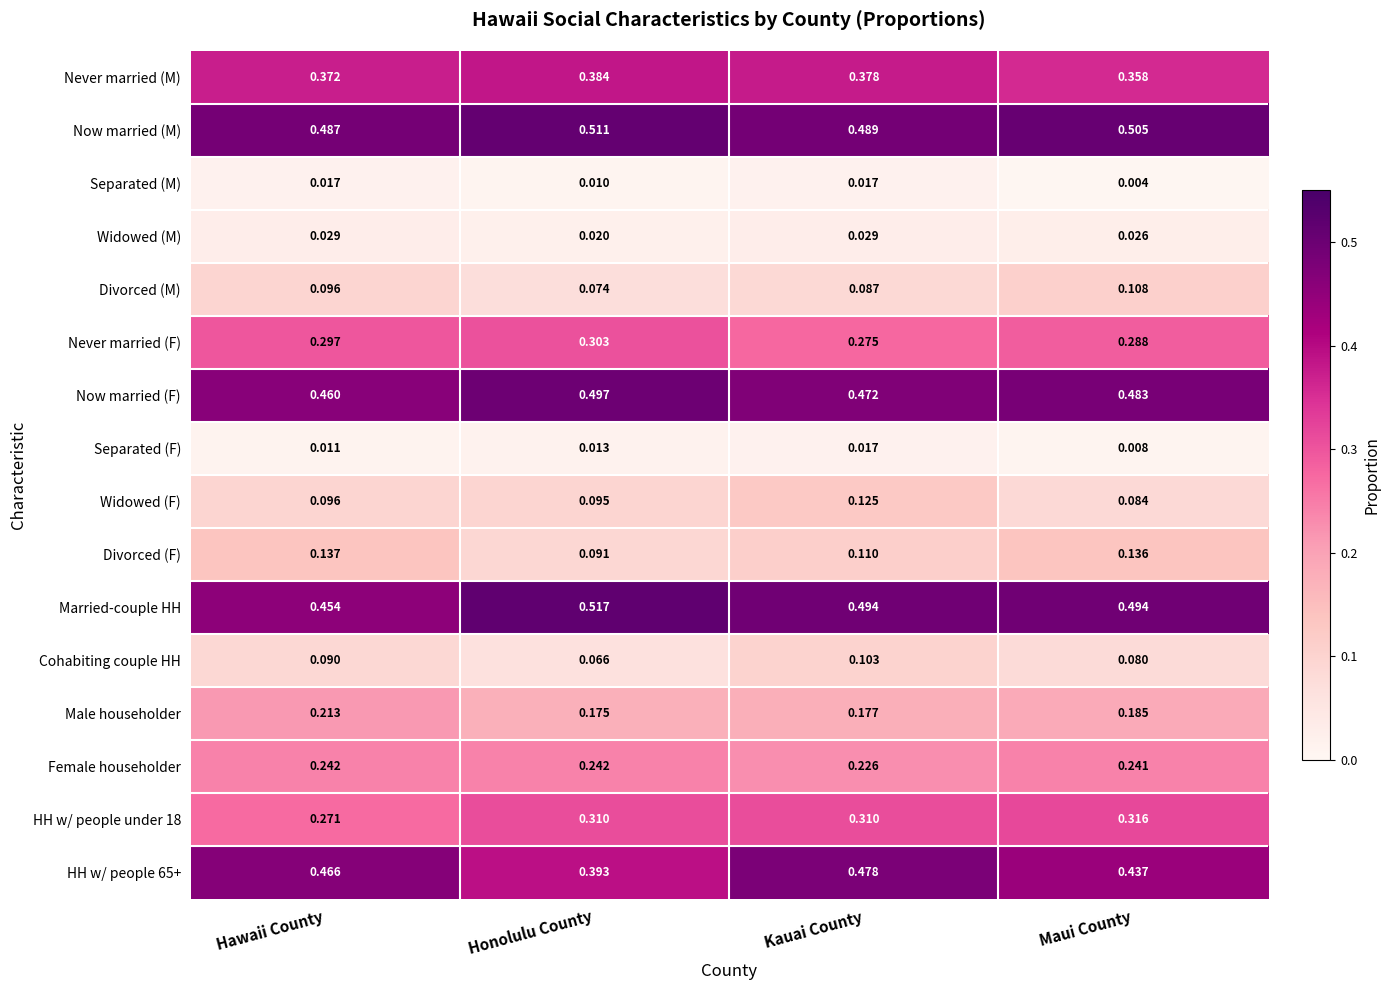

Which series has the largest total across all categories?

Now married (M)